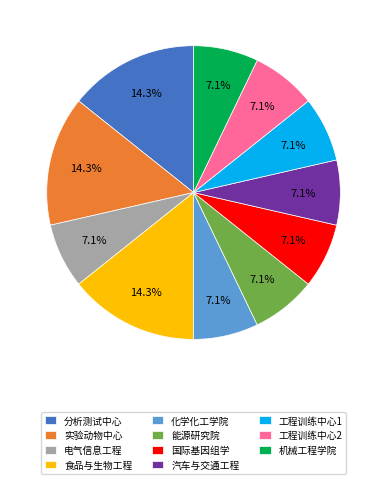

Does 汽车与交通工程 account for over 50% of the chart?

No